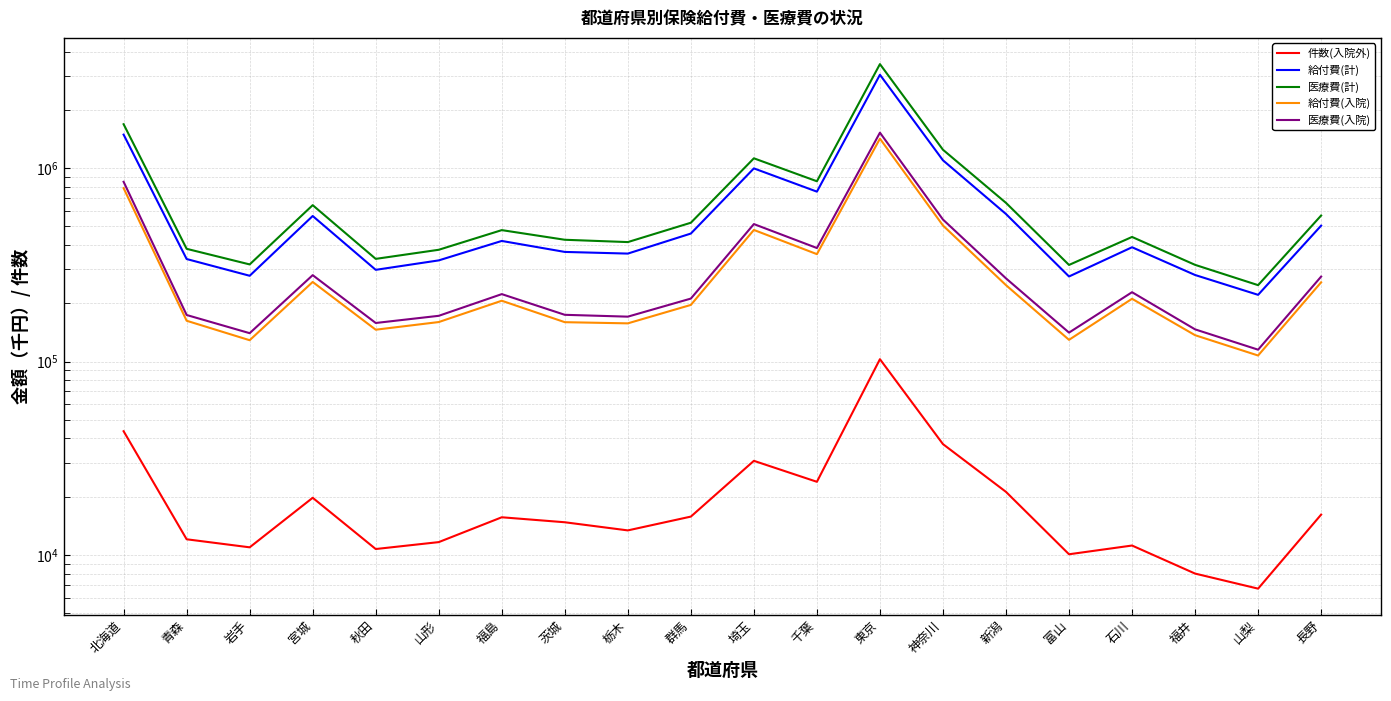

Is this an area chart (filled region under the line)?

No